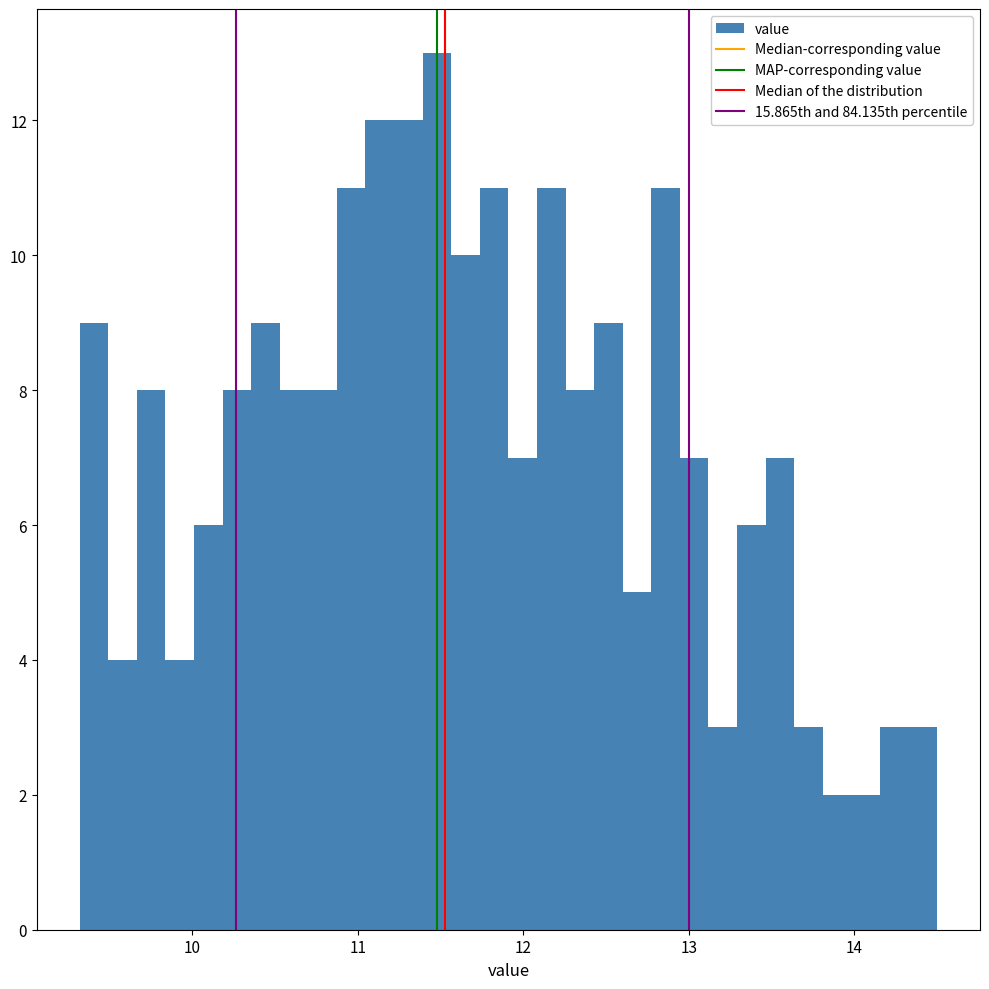

Read against the x-axis, roughly where is the centre of the tallest bar?

11.5